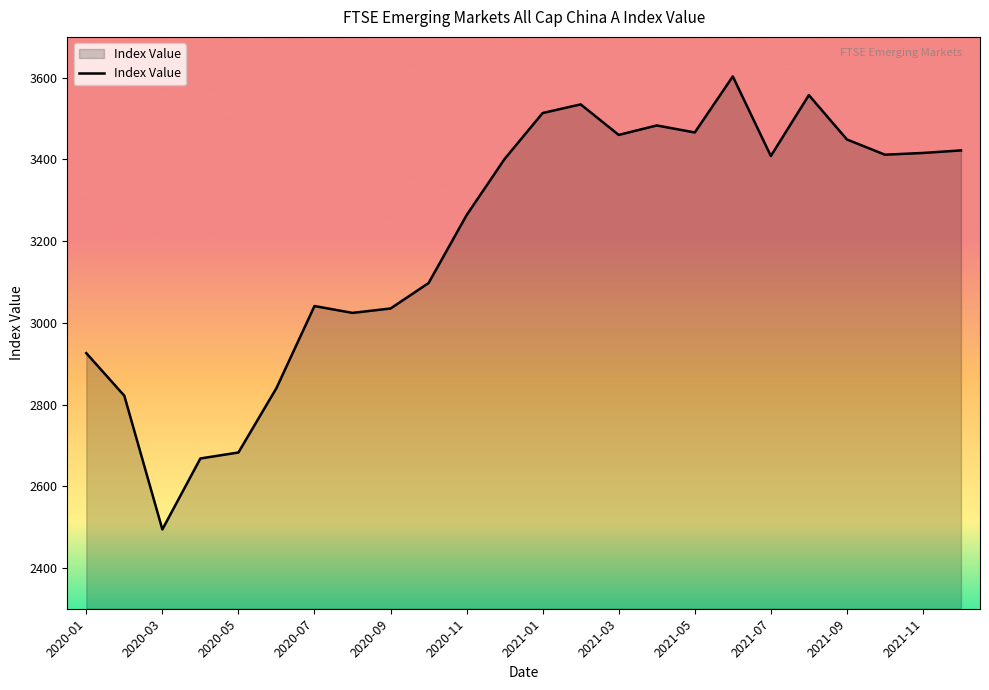

What is the difference between the maximum and minimum values?

1109.0